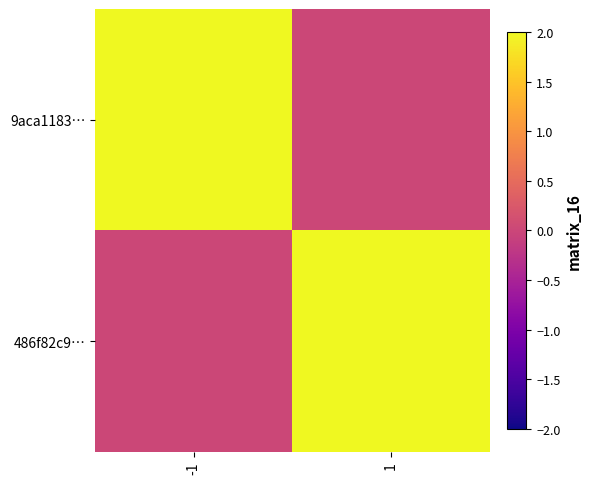

Reading left to right, what are all the values shown in this chart?

9aca1183…: -1=2	1=0
486f82c9…: -1=0	1=3